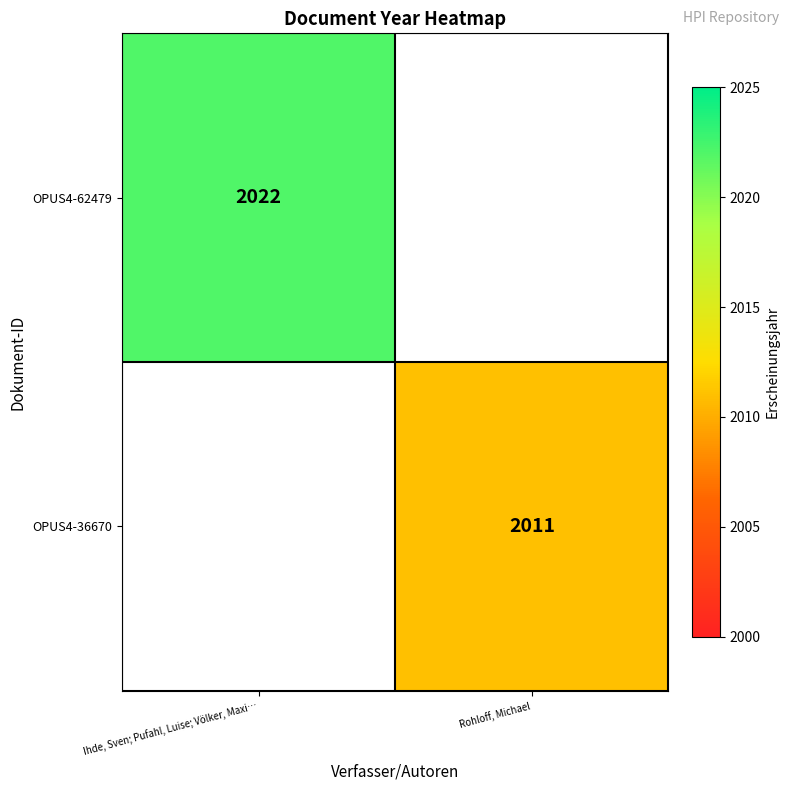

Which has a higher value, Rohloff, Michael or Ihde, Sven; Pufahl, Luise; Völker, Maxi…?

Ihde, Sven; Pufahl, Luise; Völker, Maxi…